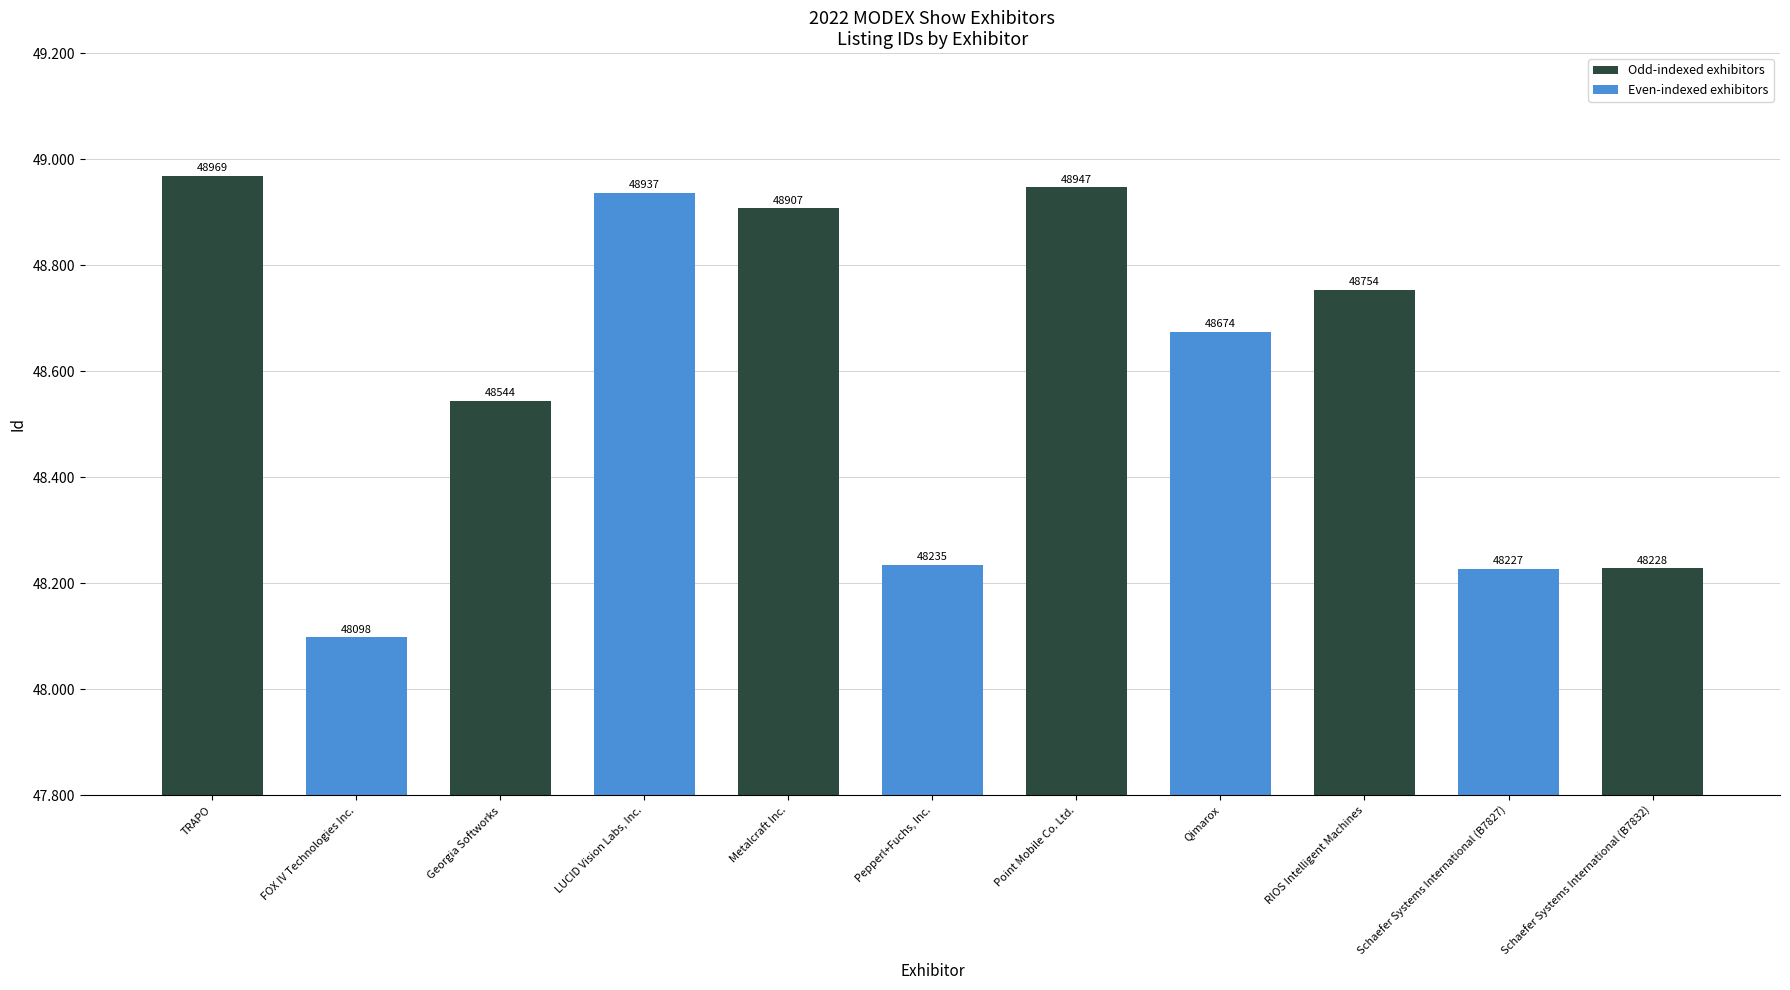

Rank the categories by value from highest to lowest.

TRAPO, Point Mobile Co. Ltd., LUCID Vision Labs, Inc., Metalcraft Inc., RIOS Intelligent Machines, Qimarox, Georgia Softworks, Pepperl+Fuchs, Inc., Schaefer Systems International (B7832), Schaefer Systems International (B7827), FOX IV Technologies Inc.